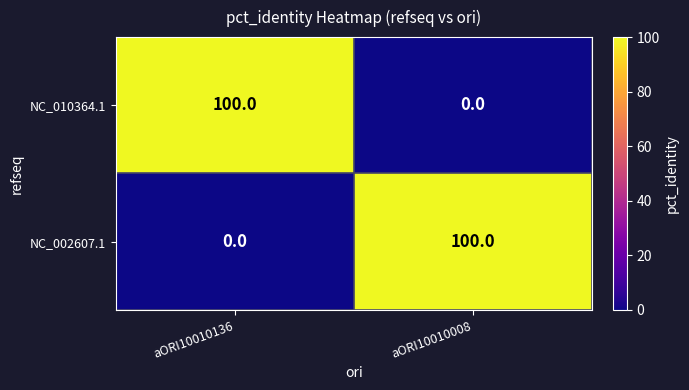

Read the NC_010364.1 value at aORI10010136.

100